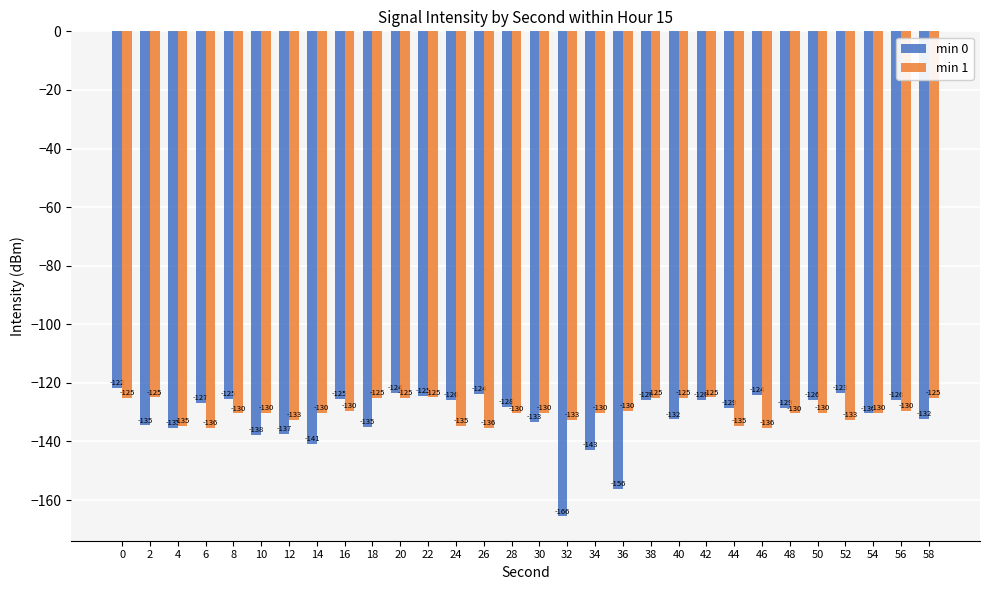

Which label corresponds to the smallest value in the chart?

32